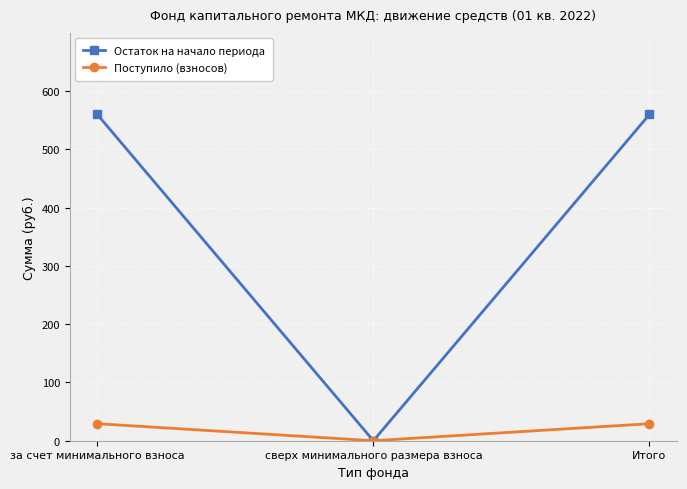

Between за счет минимального взноса and сверх минимального размера взноса, which series saw the biggest shift?

Остаток на начало периода